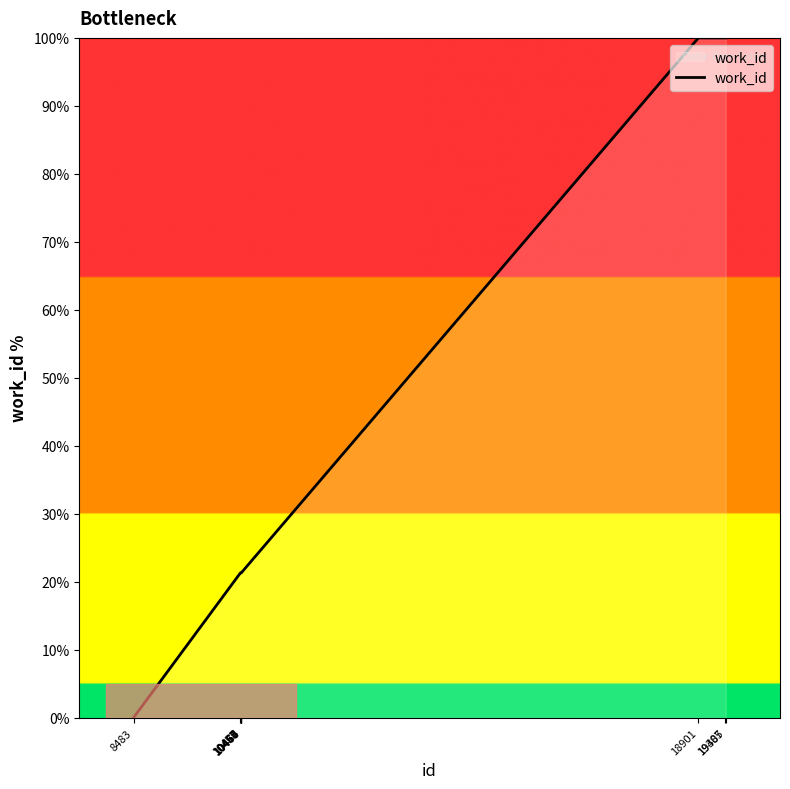

The value at 10455 is 30.6. True or false?

False